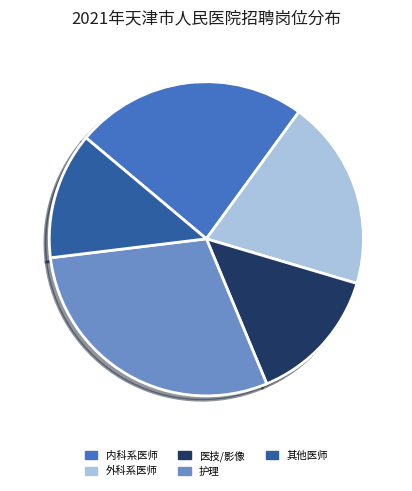

How many slices are in this pie chart?

5